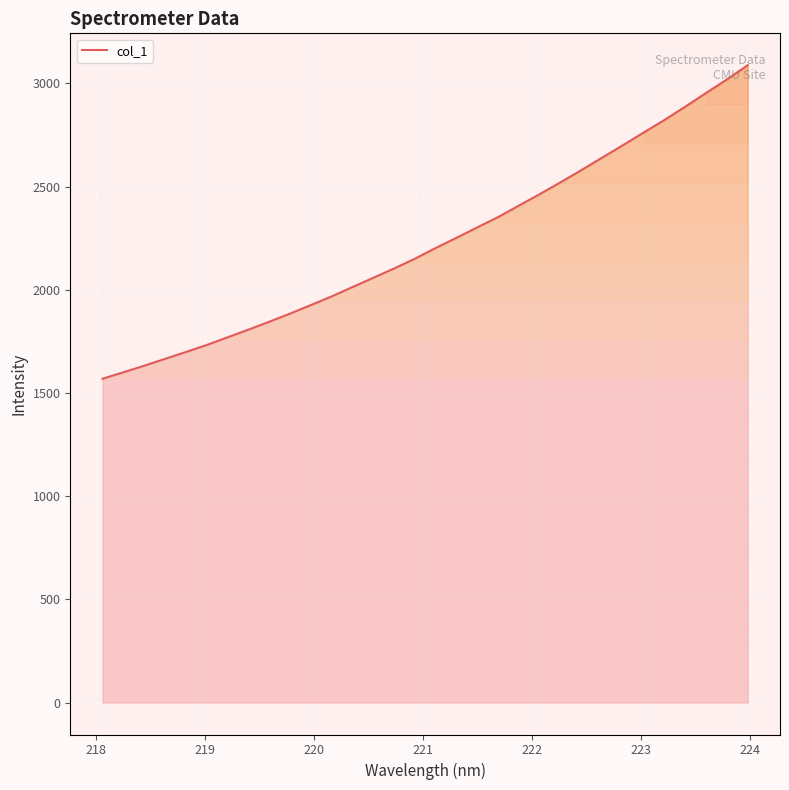

What is the minimum value shown in the chart?

1569.1